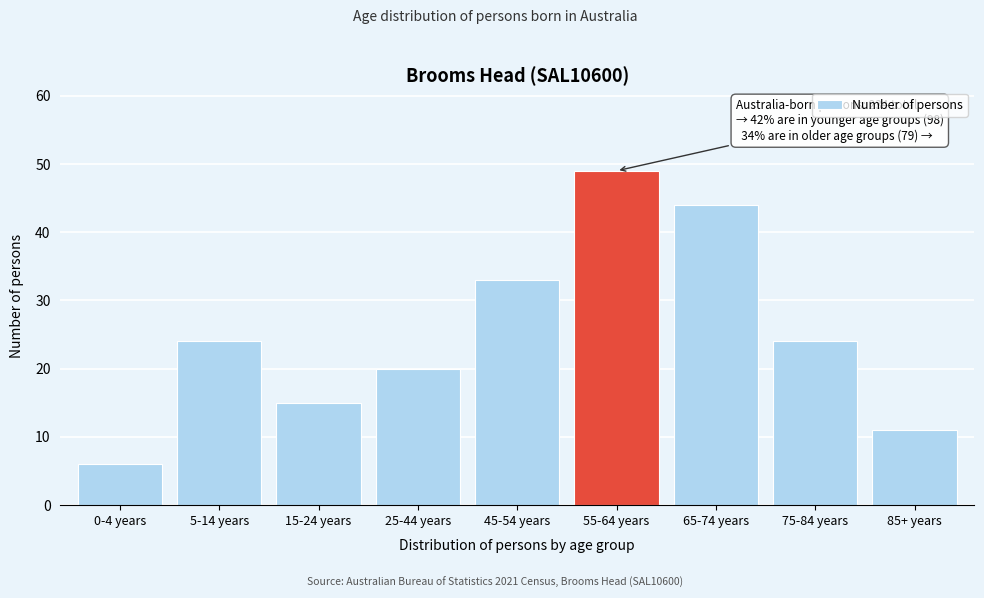

Reading left to right, list all the values displayed in this chart.

6	24	15	20	33	49	44	24	11